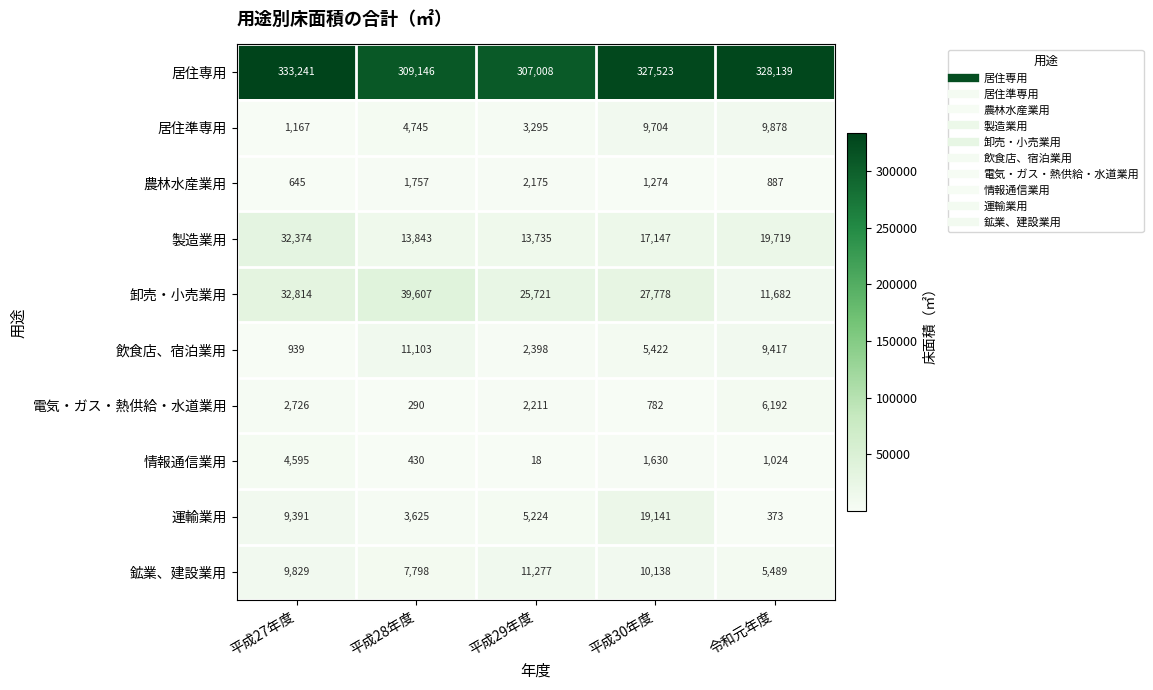

What is the smallest value displayed?

18